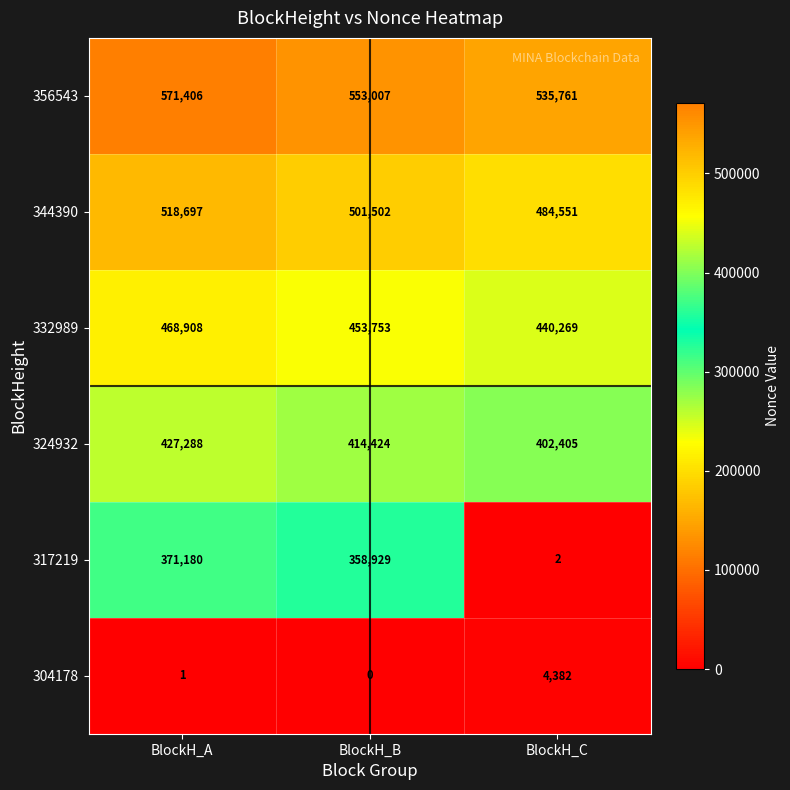

Which label corresponds to the largest value in the chart?

BlockH_A